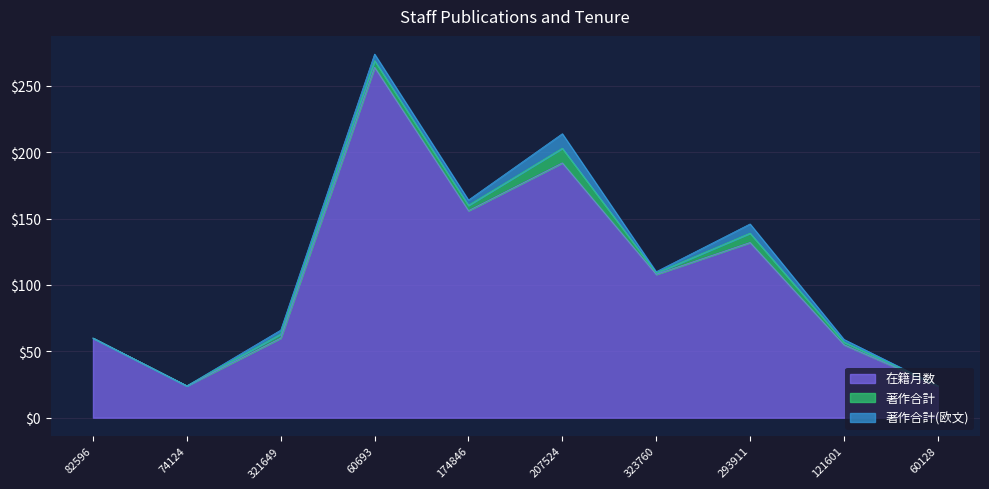

What is the label of the 1st point from the right?

60128